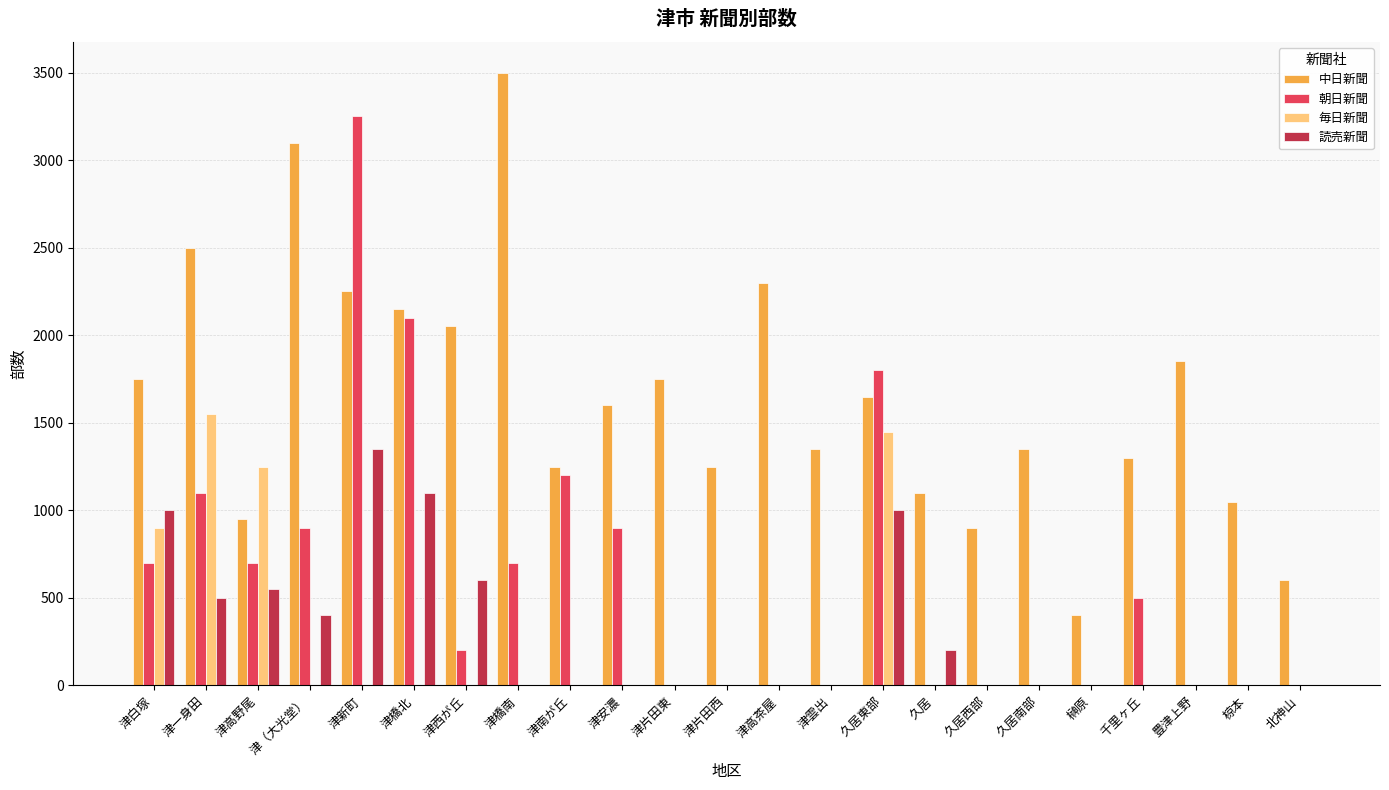

The value of 毎日新聞 at 津（大光堂） is 0. True or false?

True